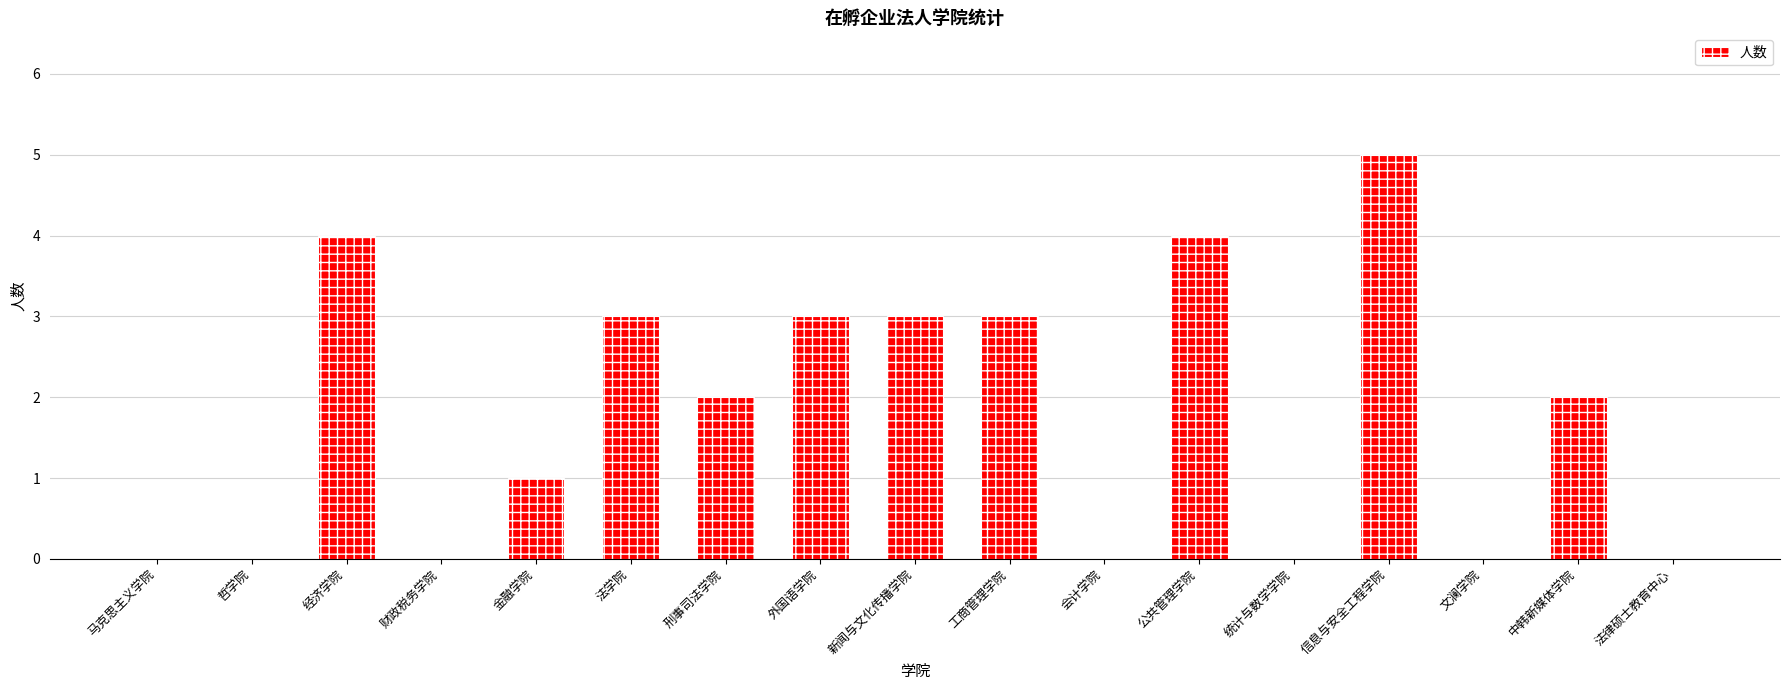

The value at 外国语学院 is 3. True or false?

True